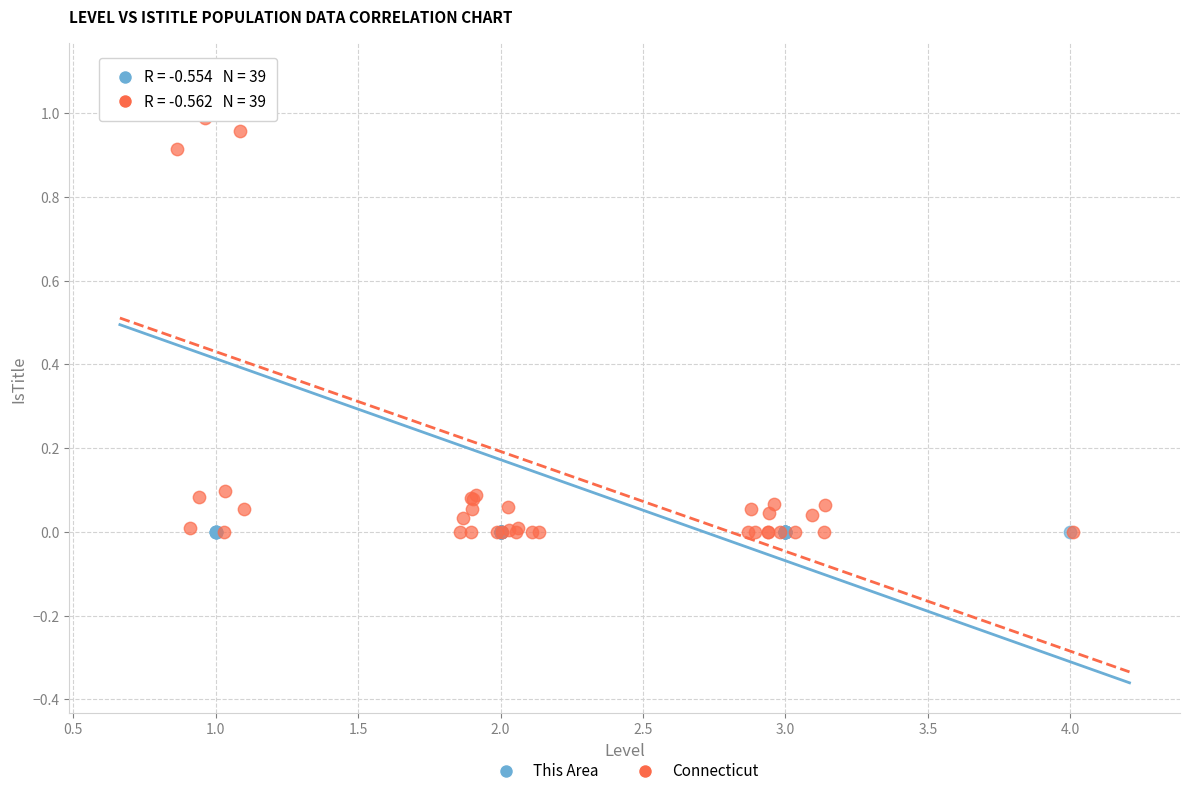

Which series has the largest Y range (max minus min)?

Connecticut